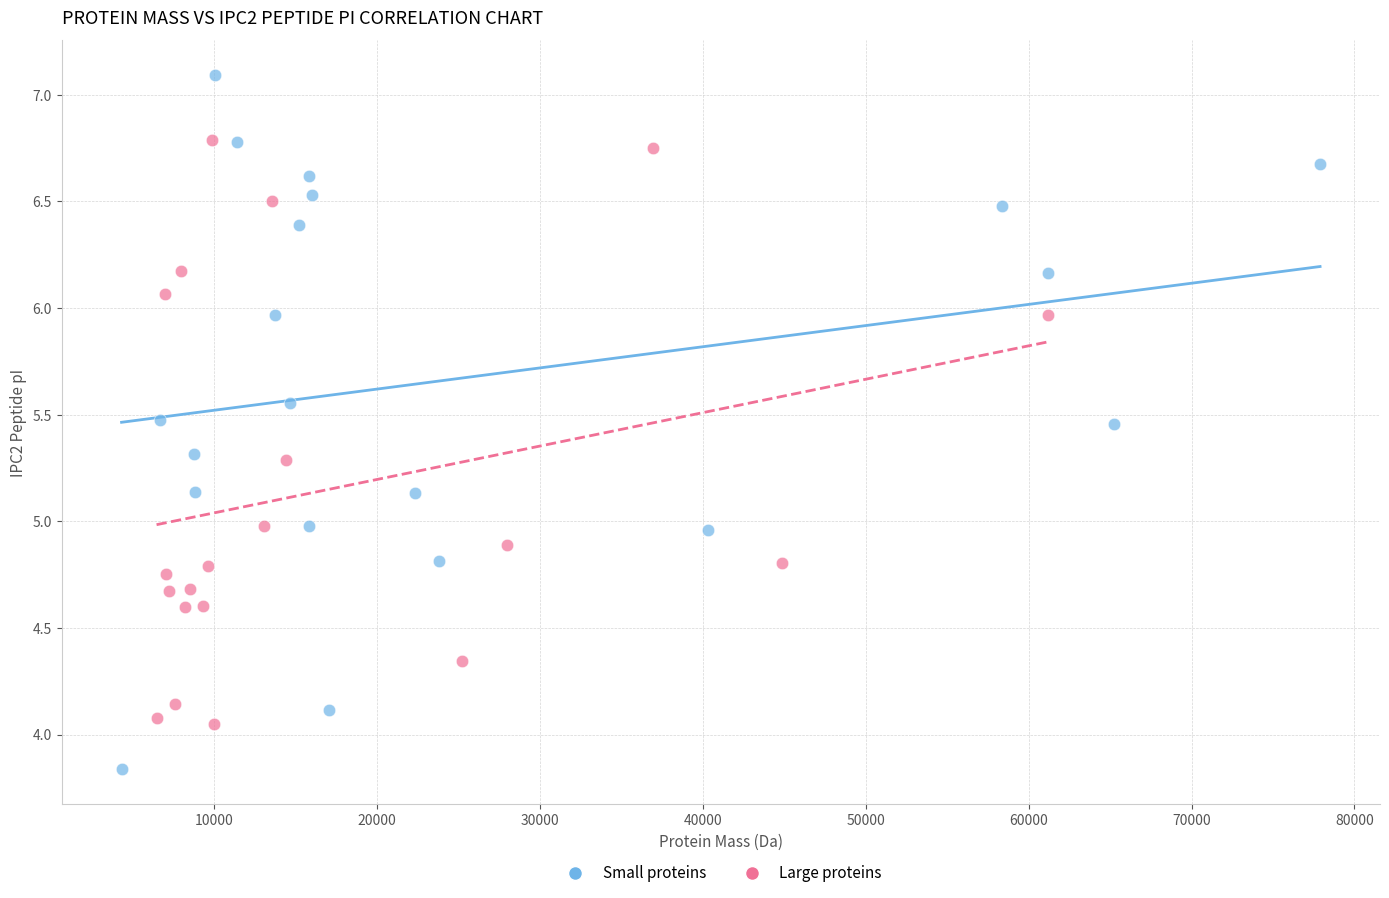

Which series contains the highest Y value?

Small proteins